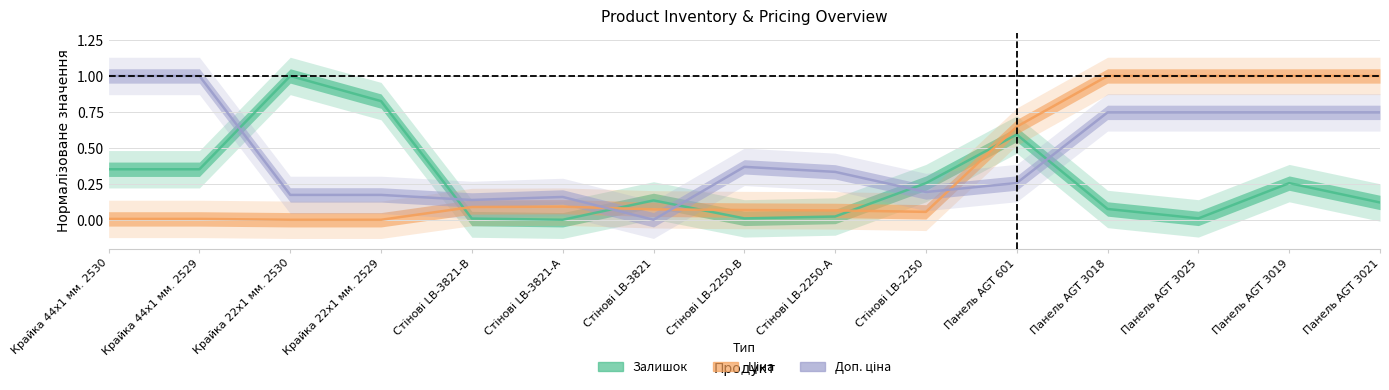

At which label is Ціна closest to 0?

Крайка 22x1 мм. 2530